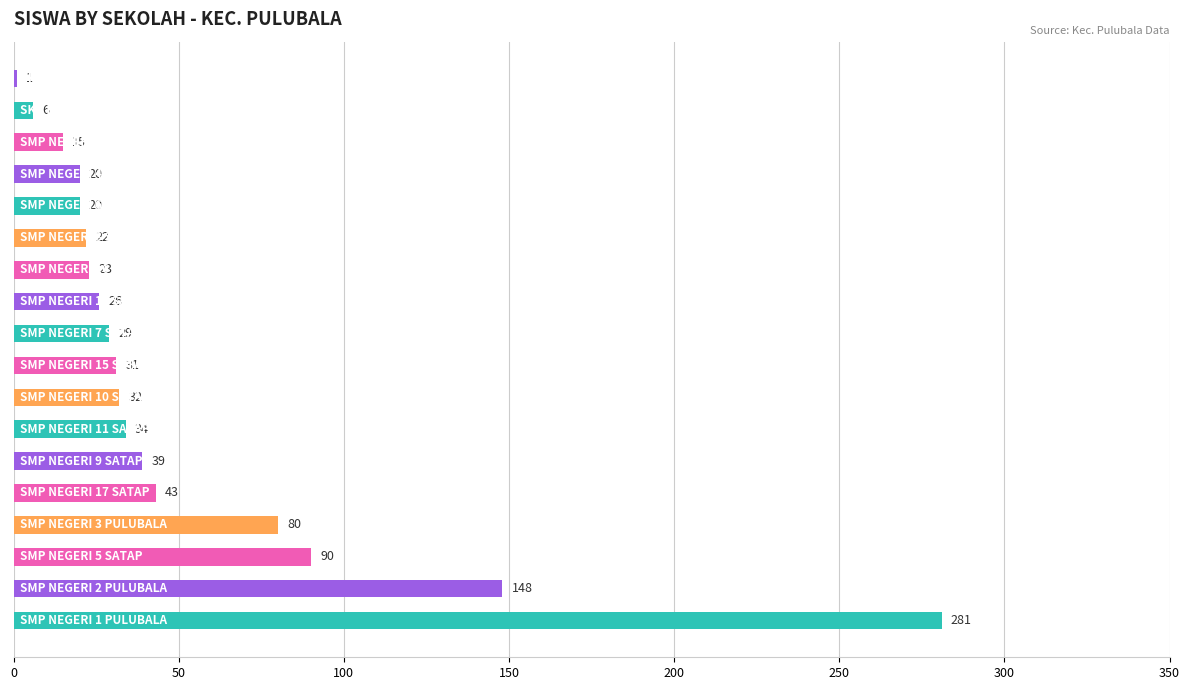

What is the sum of all values?

940